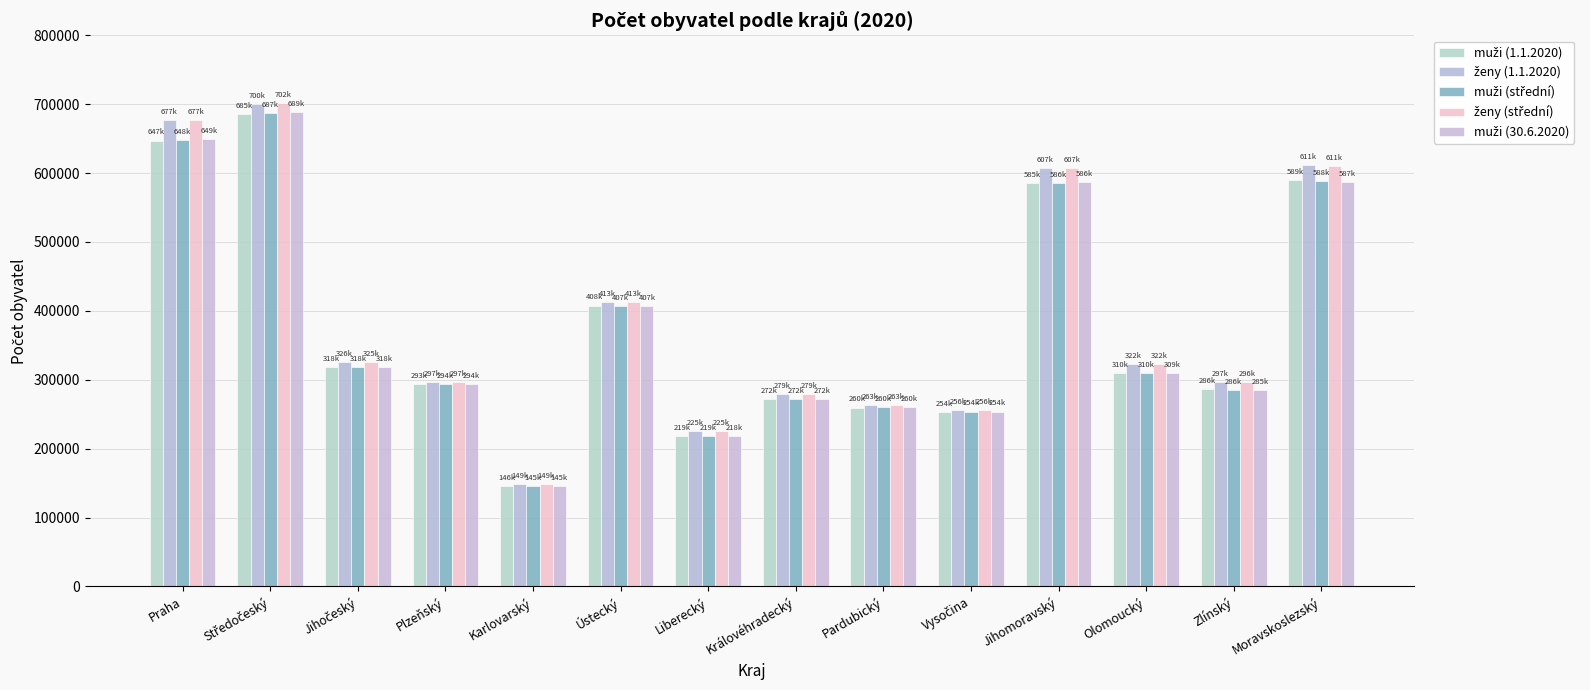

Which series has the largest total across all categories?

ženy (střední)